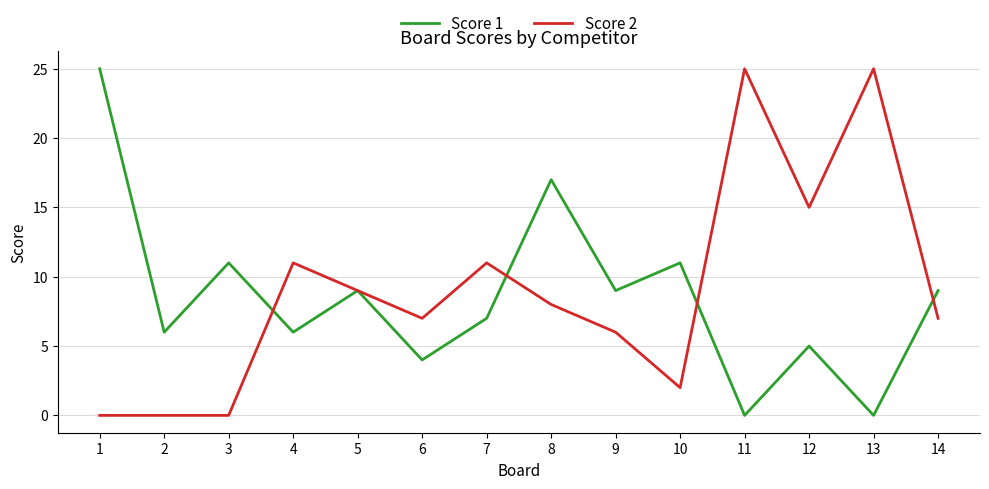

What is the total value across all series at 1?

25